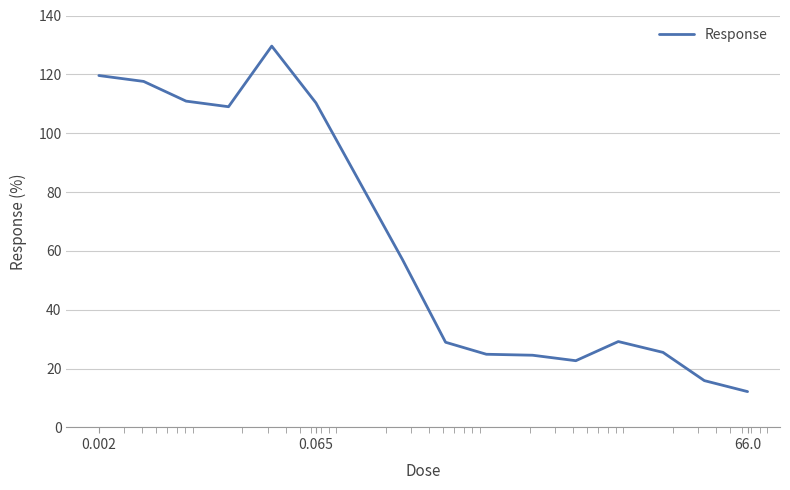

What is the difference between the maximum and minimum values?

117.4